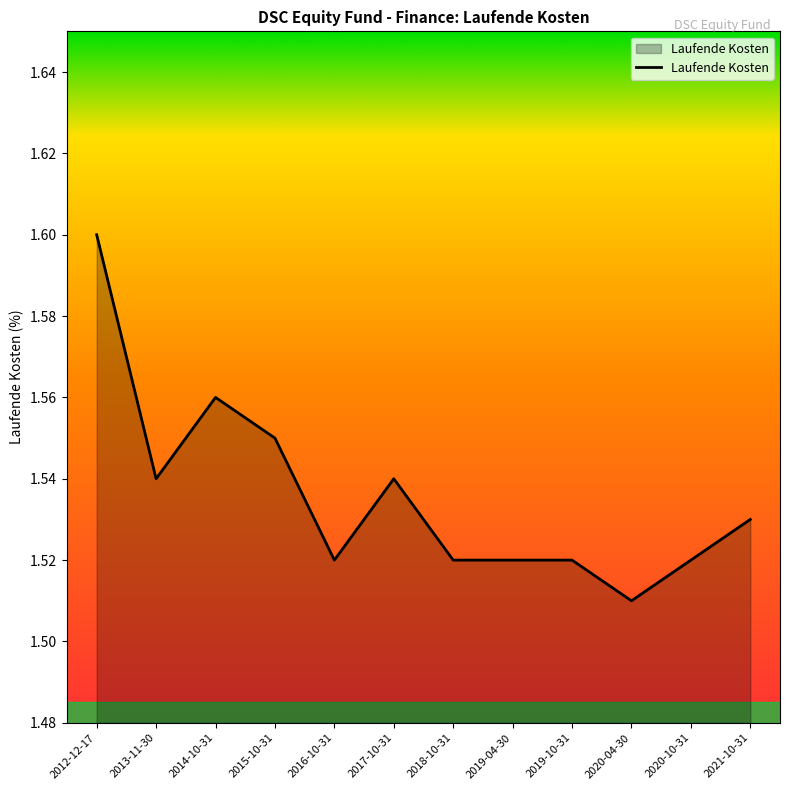

Is it true that the value at 2012-12-17 is 1.6?

True